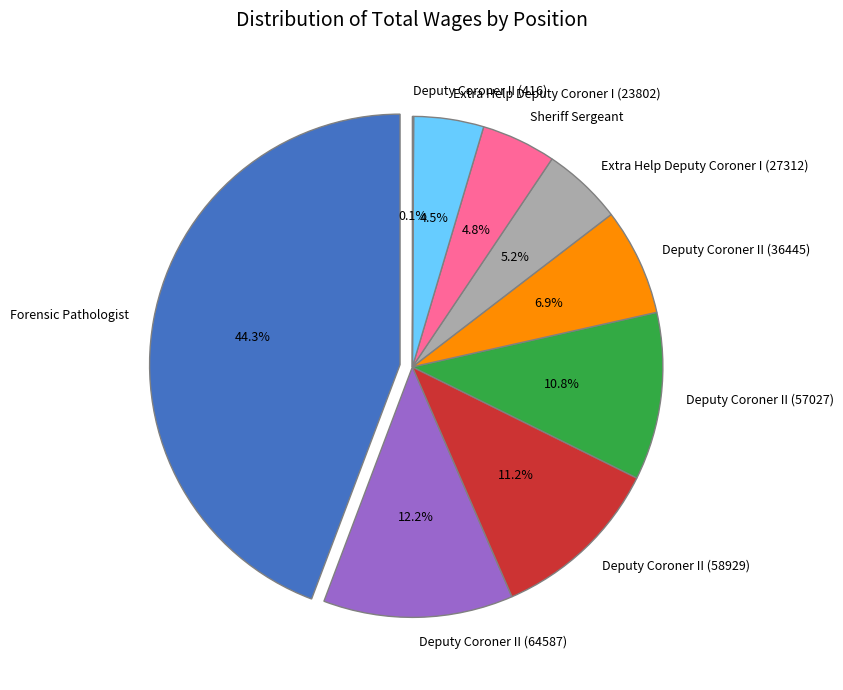

What percentage is the Forensic Pathologist slice, to the nearest percent?

44%